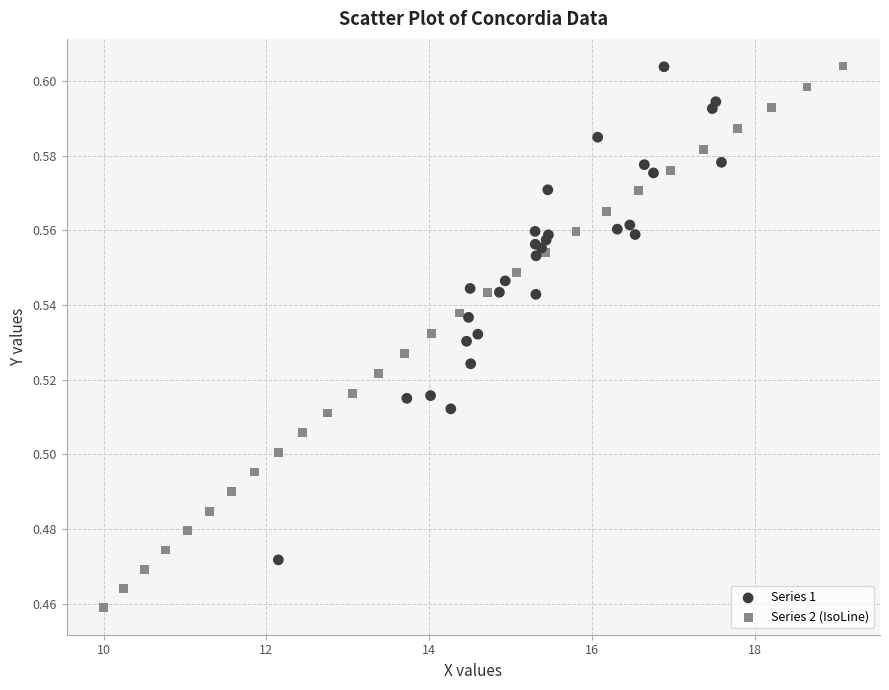

What are all the series names shown in the legend?

Series 1, Series 2 (IsoLine)